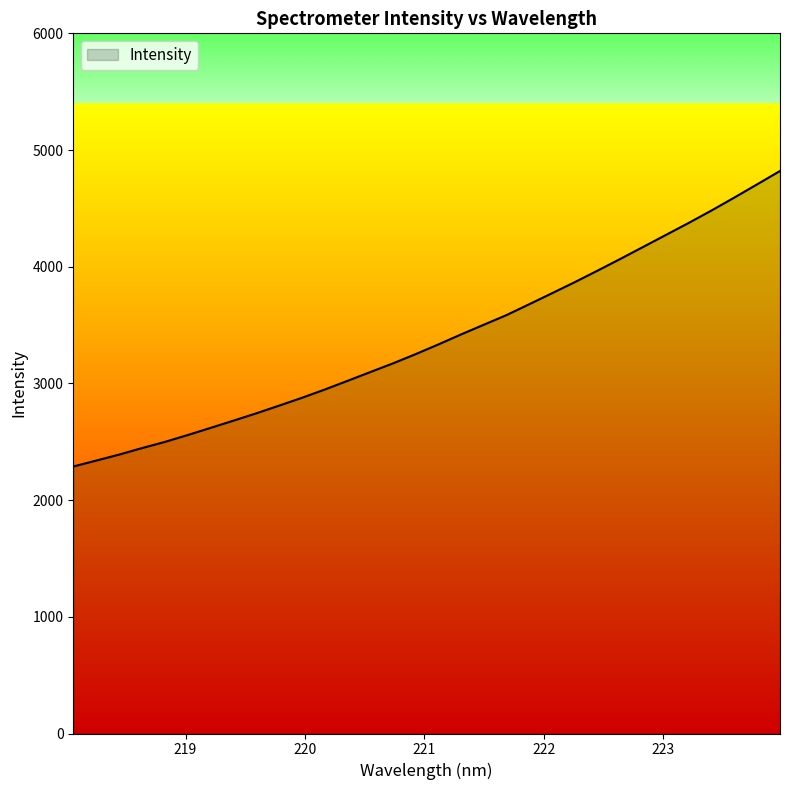

What is the difference between the maximum and minimum values?

2532.4